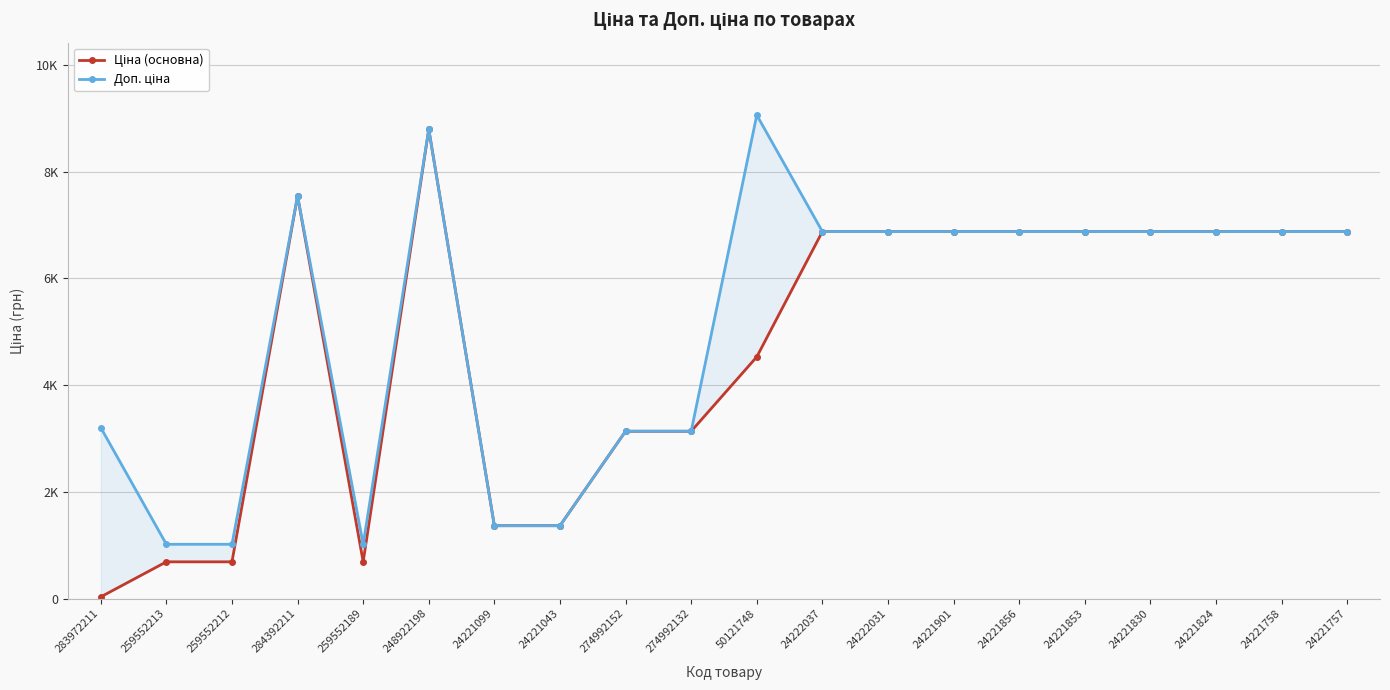

After their last crossing, which series has the higher values: Доп. ціна or Ціна (основна)?

Доп. ціна